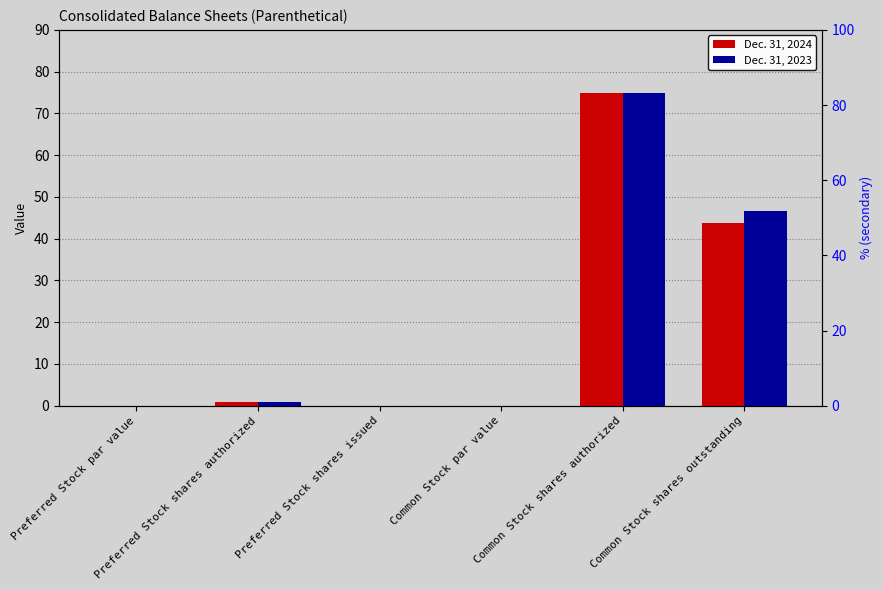

Which series has the widest spread of values?

Dec. 31, 2024